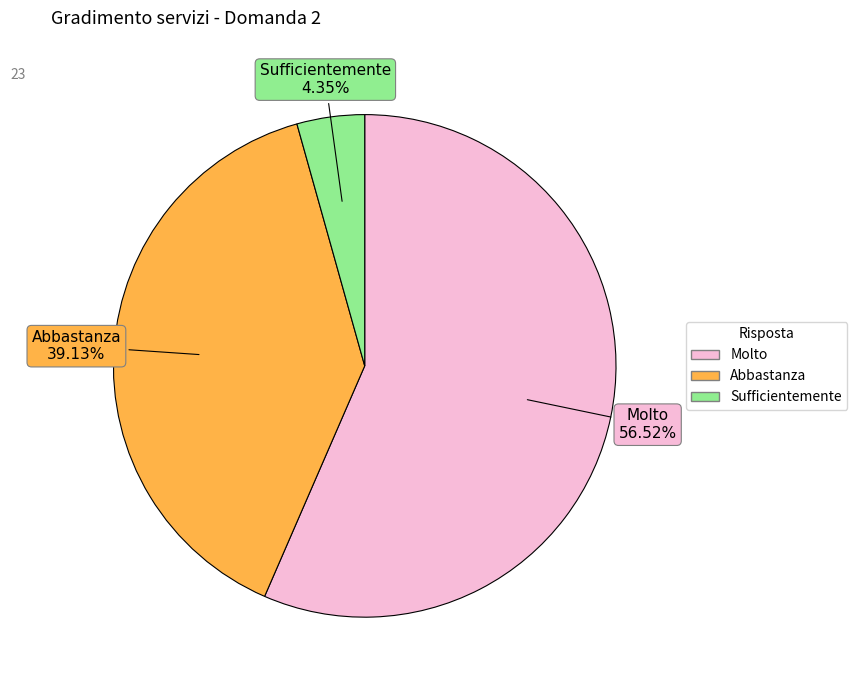

What is the ratio of the value at Abbastanza to the value at Molto?

0.7